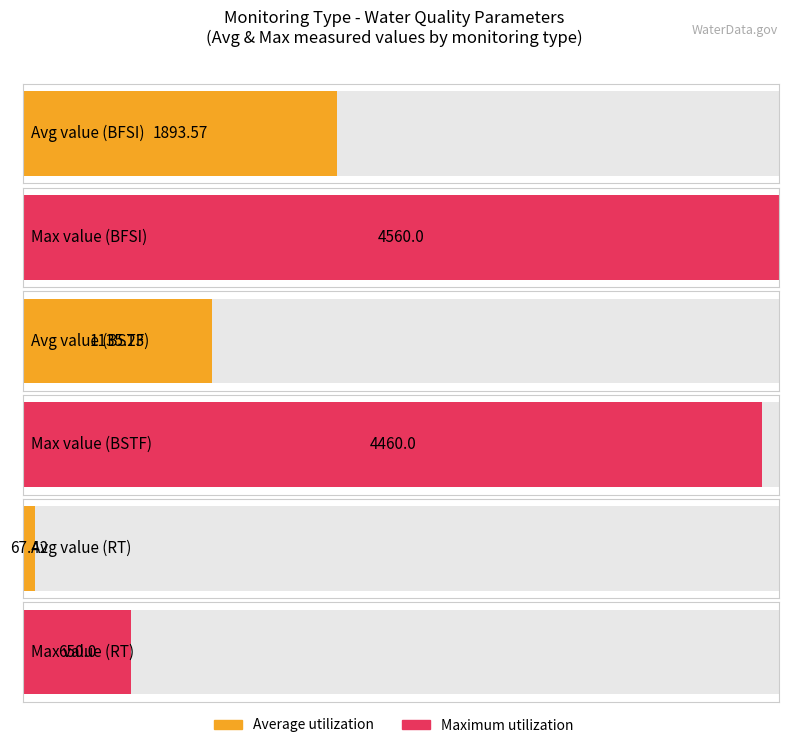

Does the chart contain stacked bars?

No